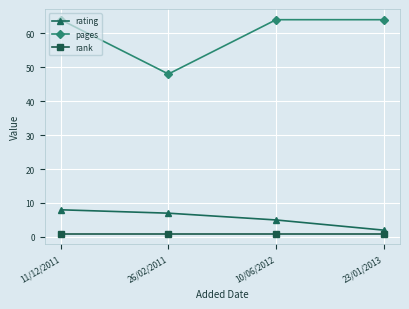

True or false: rating has more than 0 interior local peaks.

False